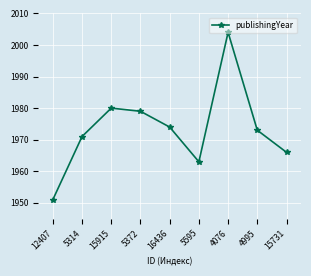

Reading left to right, extract all data points from this chart.

1951	1971	1980	1979	1974	1963	2004	1973	1966